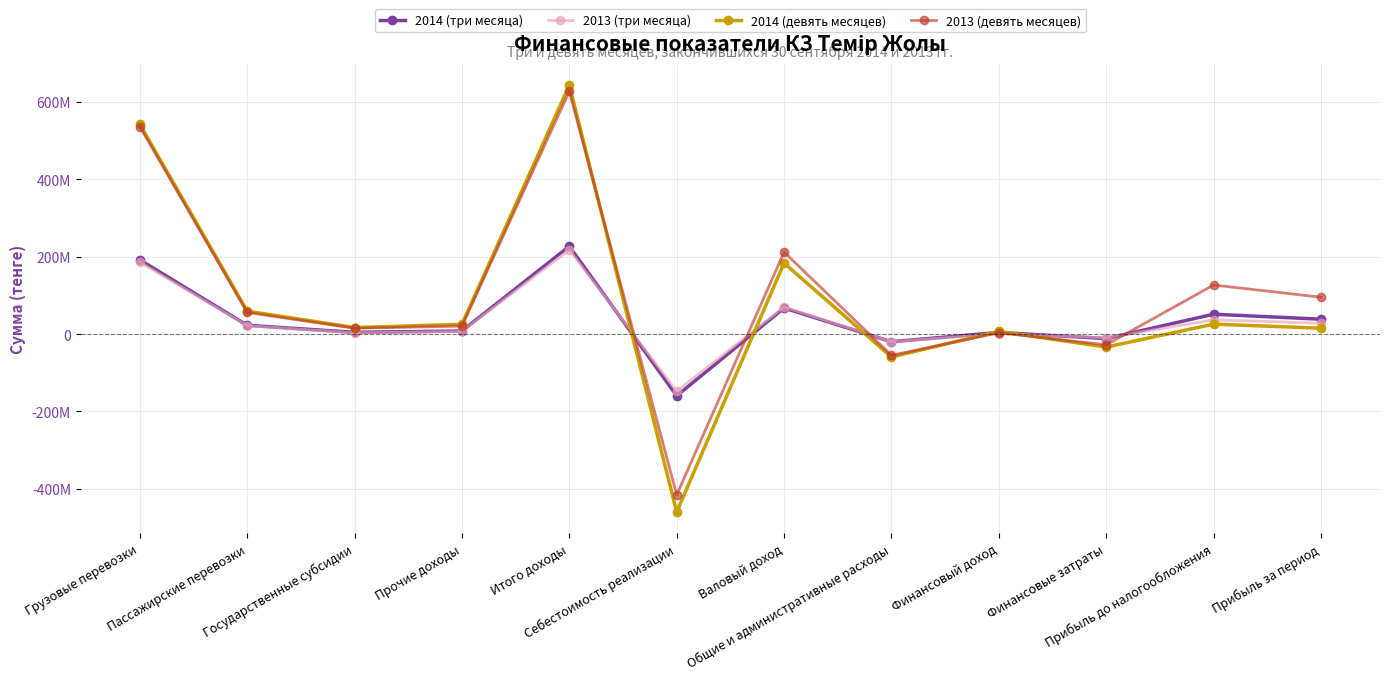

Which series has the largest total across all categories?

2013 (девять месяцев)